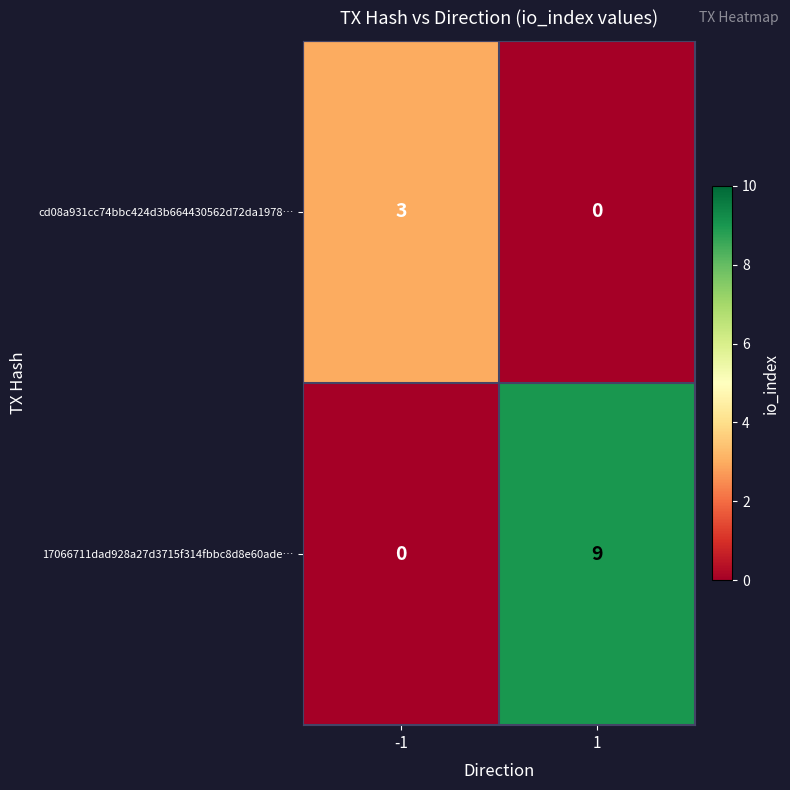

What is the sum of all 17066711dad928a27d3715f314fbbc8d8e60ade… values?

9